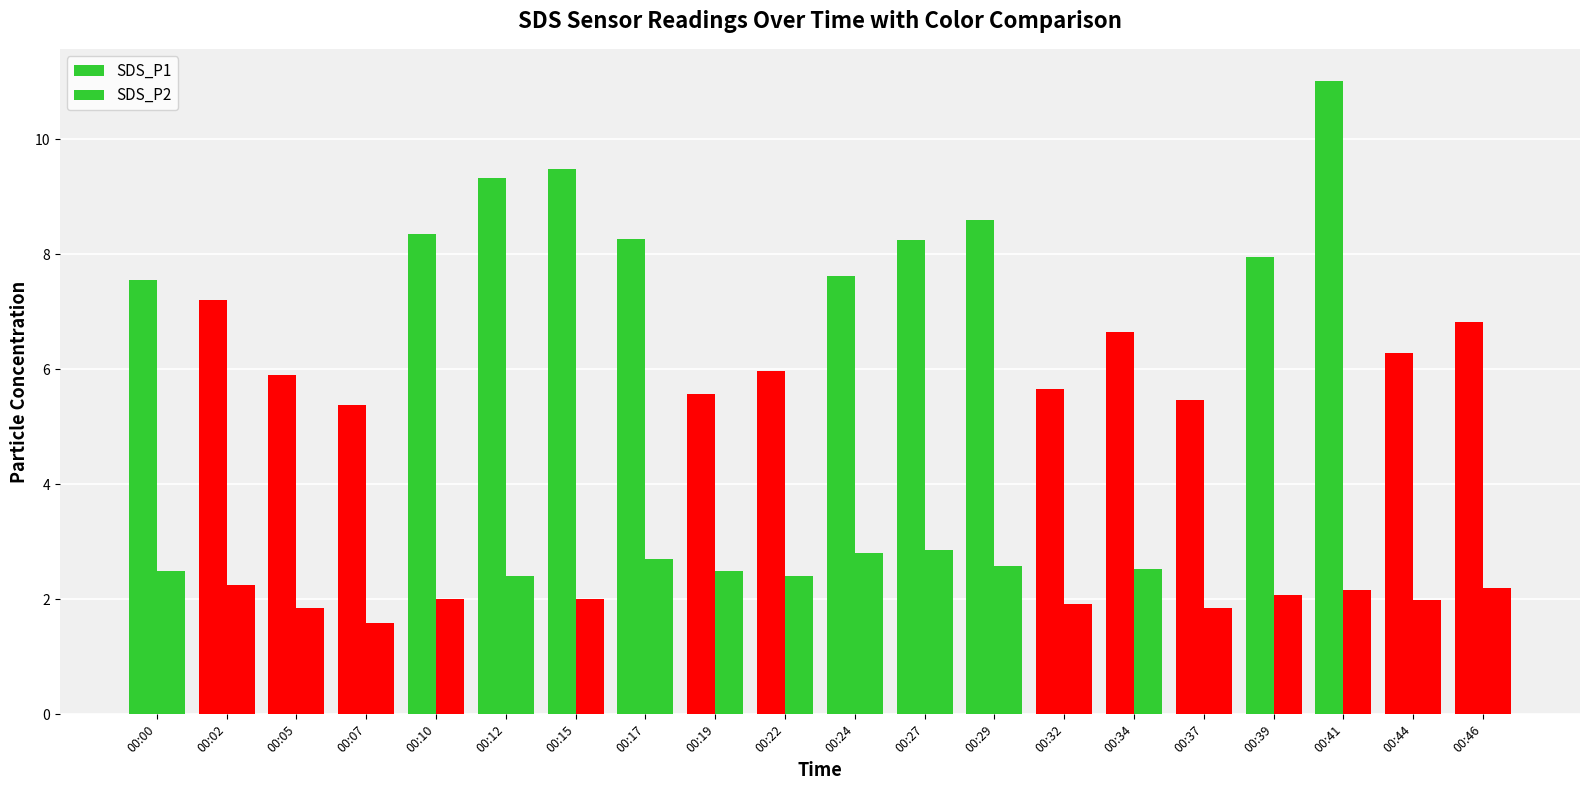

What is the maximum value for SDS_P1?

11.0